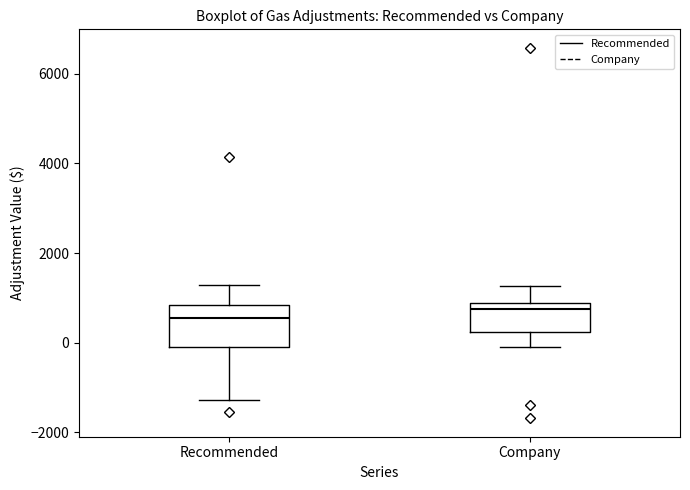

Comparing the boxes themselves (not the whiskers), which one is the tallest?

Recommended